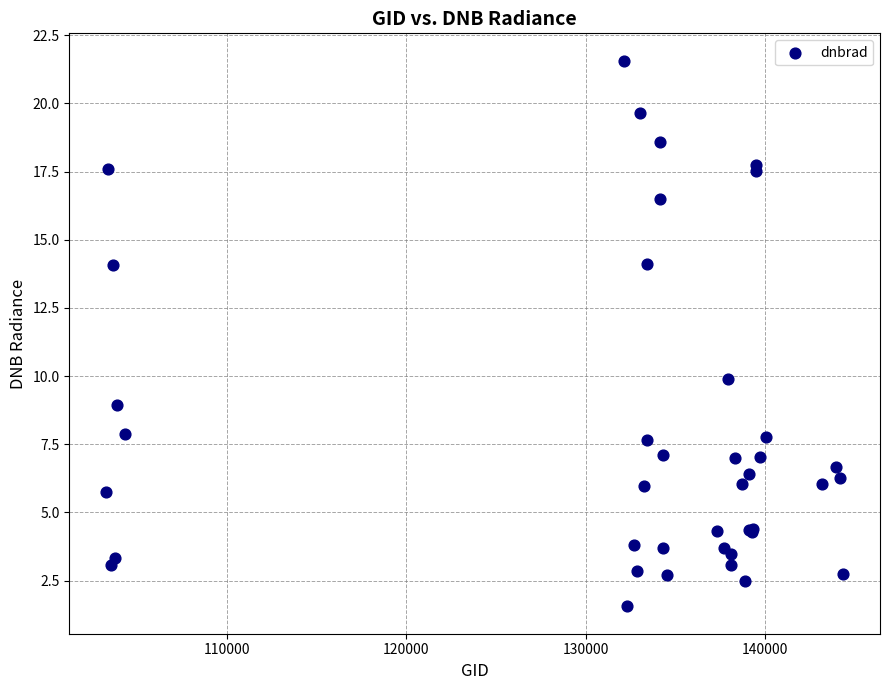

What Y value in the scatter plot is closest to 11?

9.9